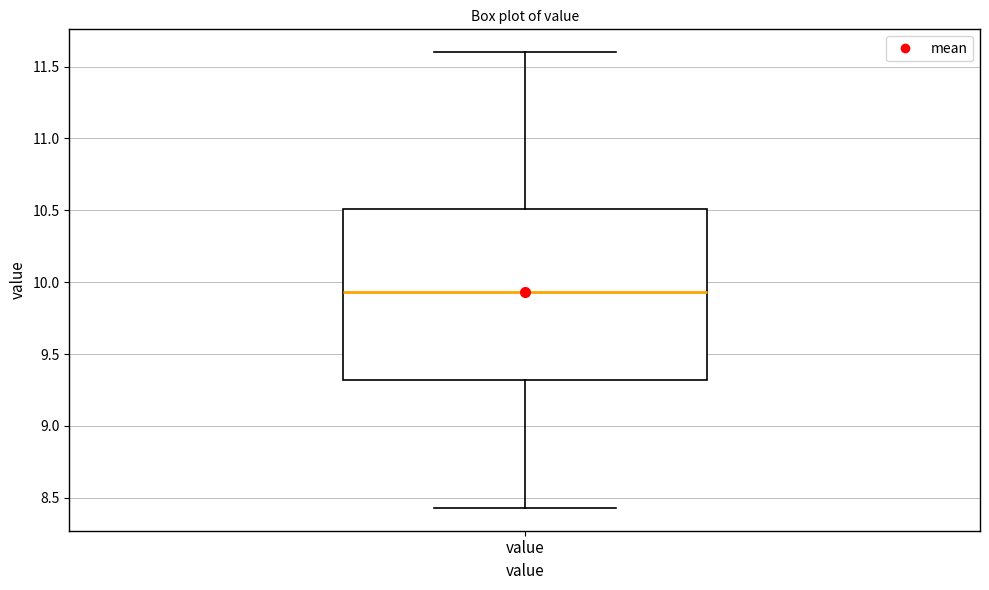

Transcribe this box plot: give where the median line is, the range the box spans, and where the two whiskers end, as read against the y-axis. The values are not printed on the chart, so give them approximately, as read against the axis.

median 9.95, box 9.30 to 10.50, whiskers 8.45 to 11.60